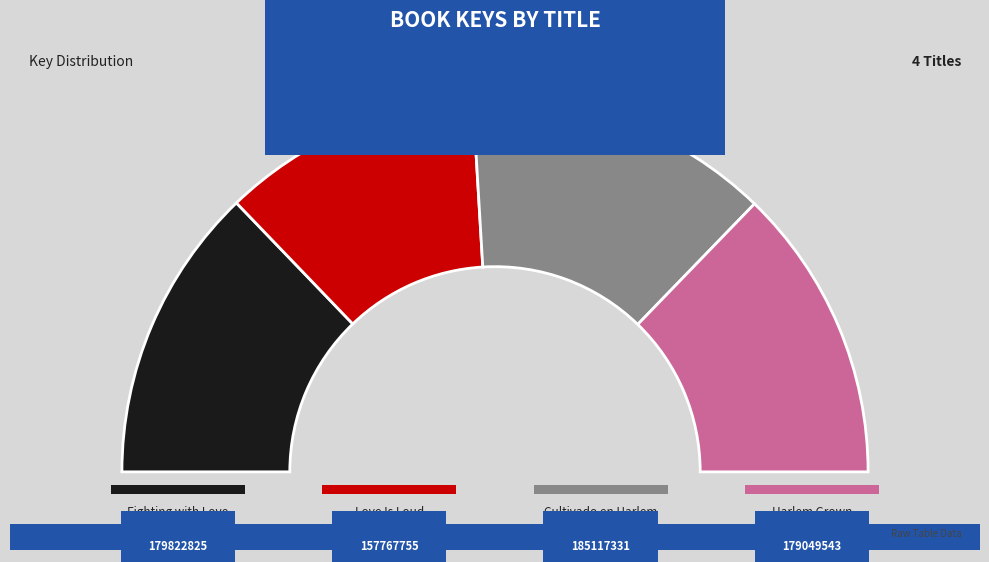

How many segments does this pie chart have?

4